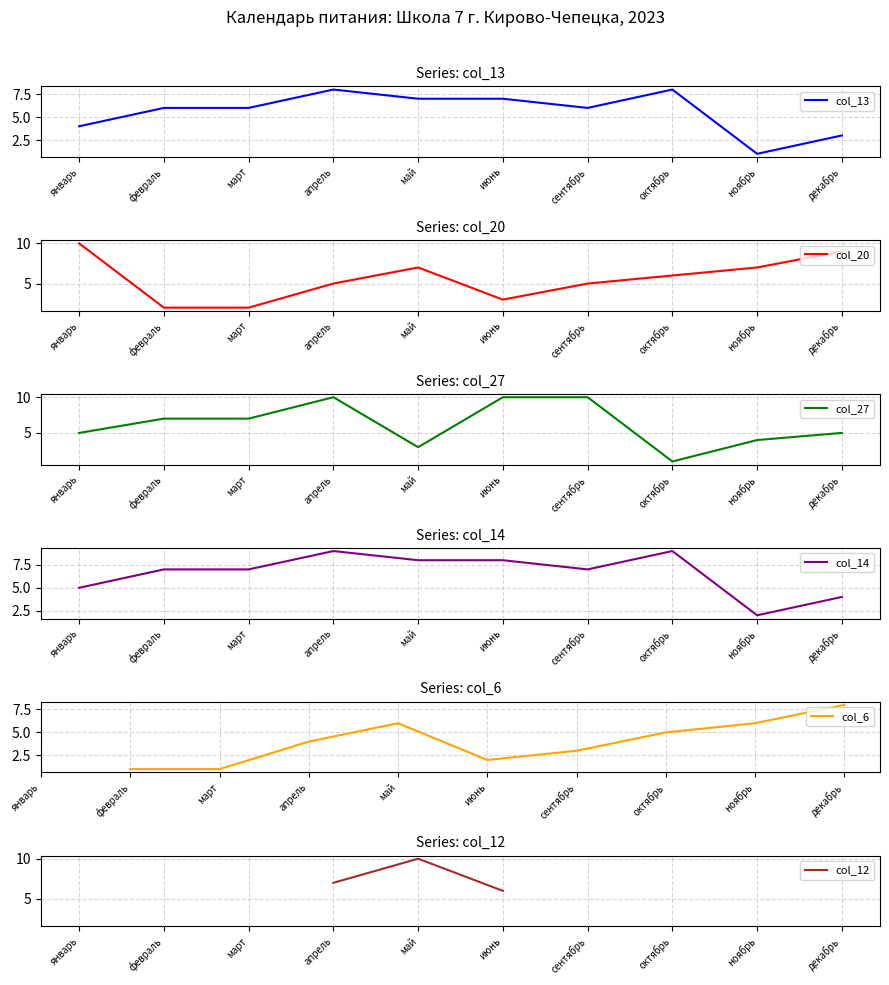

What is the difference between the maximum and second lowest values in the col_14 series?

5